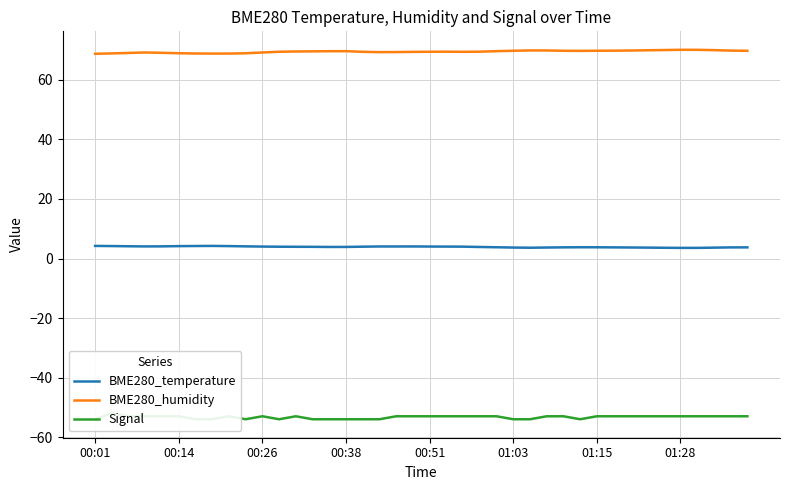

True or false: BME280_temperature and BME280_humidity intersect in this chart.

False